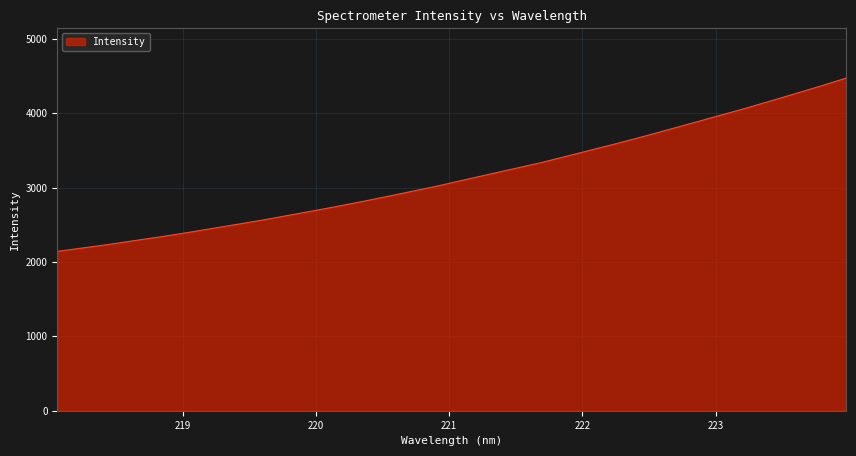

What is the smallest value displayed?

2142.8